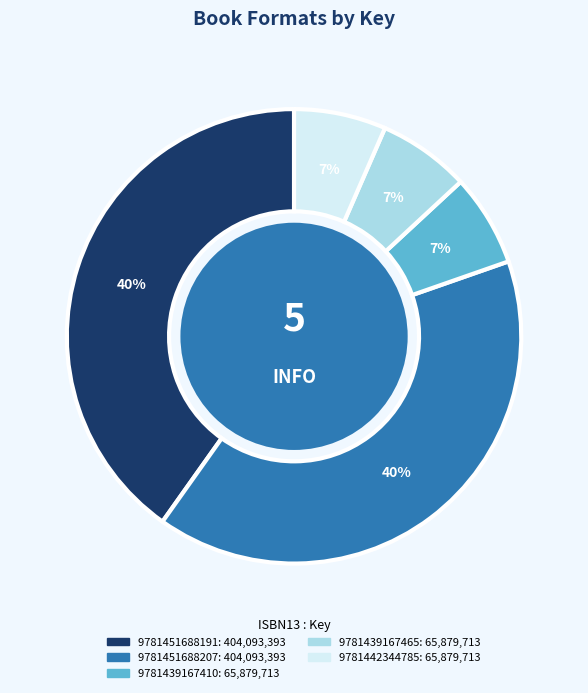

To the nearest percent, what portion does 9781442344785 represent?

7%